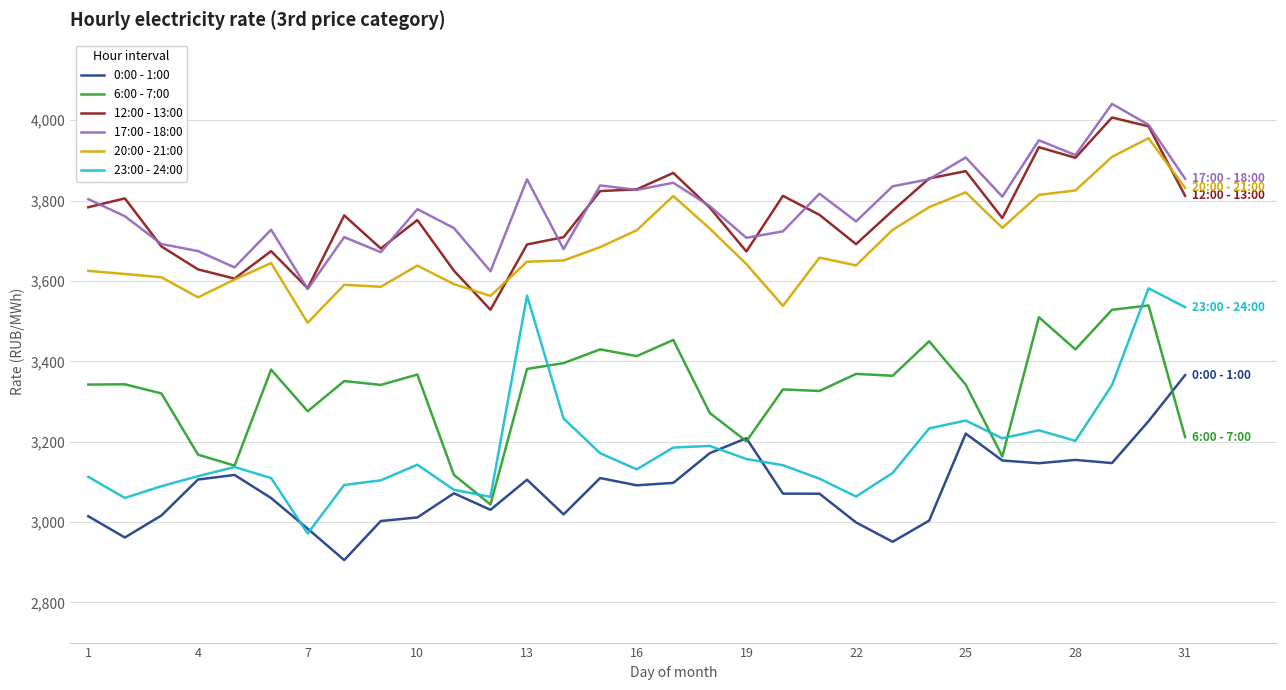

What is the minimum value for 20:00 - 21:00?

3495.9